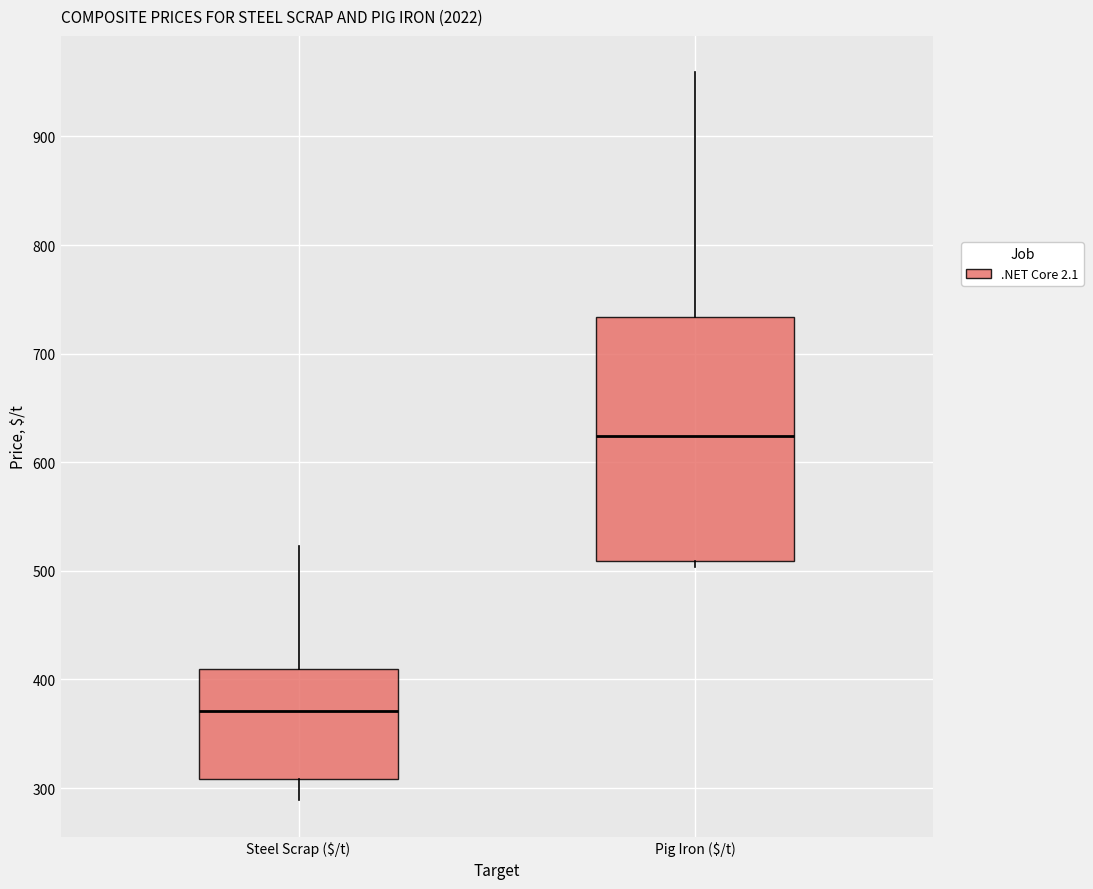

Reading left to right, transcribe this box plot: for each box, give where its median line is, the range the box spans, and where its two whiskers end, as read against the y-axis. The values are not printed on the chart, so give them approximately, as read against the axis.

Steel Scrap ($/t): median 370, box 310 to 410, whiskers 290 to 520
Pig Iron ($/t): median 620, box 510 to 730, whiskers 500 to 960